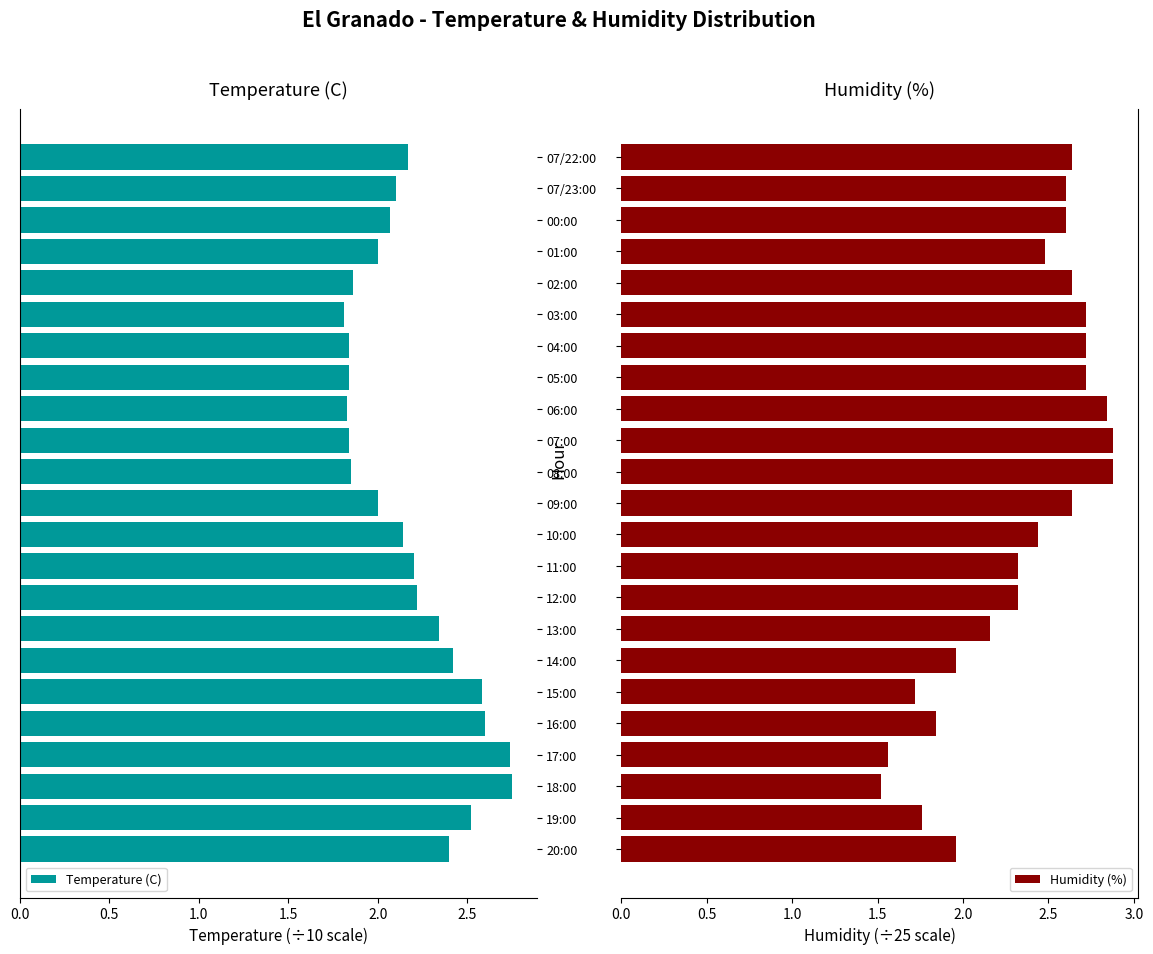

What is the sum of all Temperature (C) values?

50.1